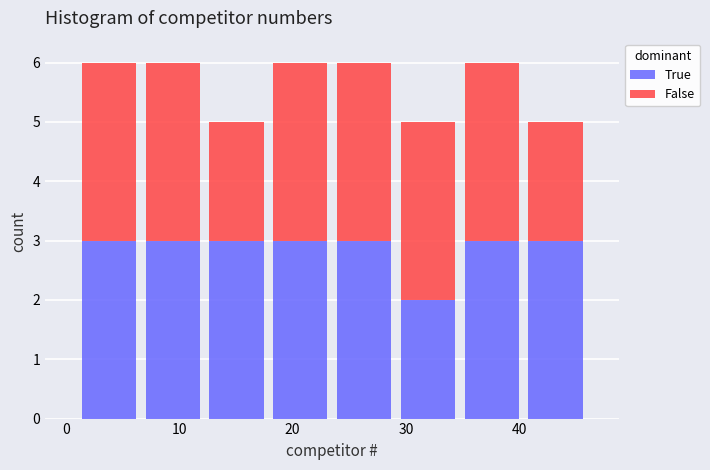

Reading left to right, list every stacked bar in this chart as the range it spans on the x-axis followed by its total height. Neither the bar edges nor the heights are printed on the chart, so give them approximately, as read against the axes.

1 to 7: 6
7 to 12: 6
12 to 18: 5
18 to 24: 6
24 to 29: 6
29 to 35: 5
35 to 40: 6
40 to 46: 5